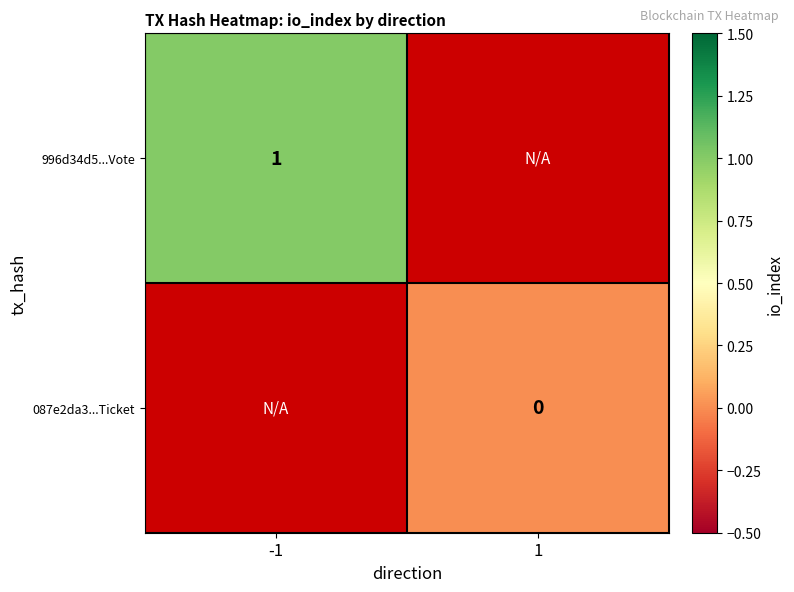

The value of 996d34d5...Vote at -1 is 0. True or false?

False